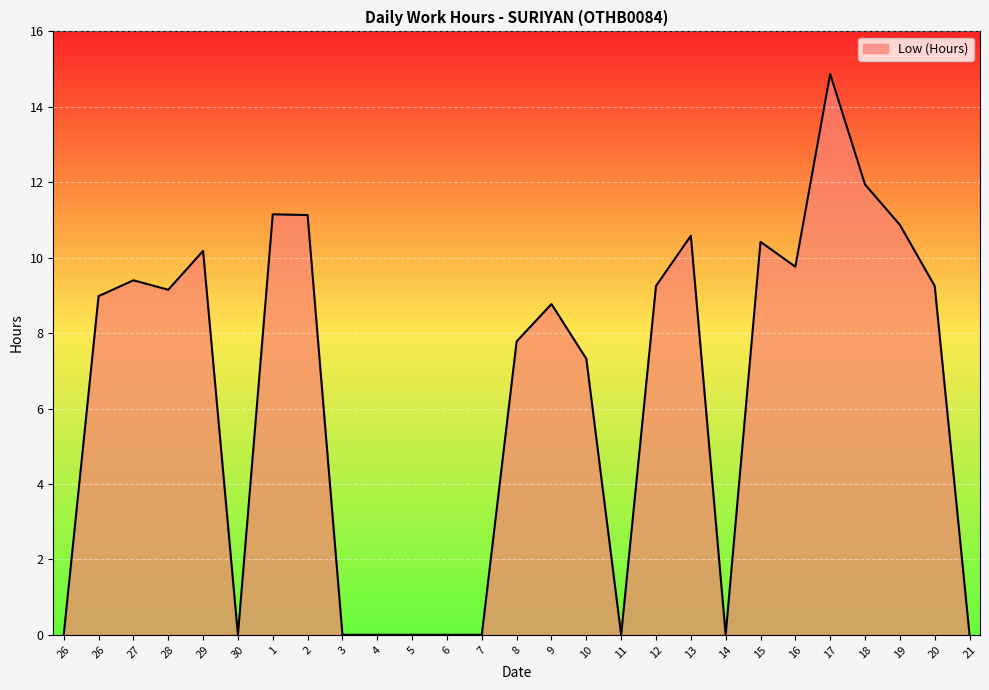

Is it true that the value at 2 is 11.1?

True